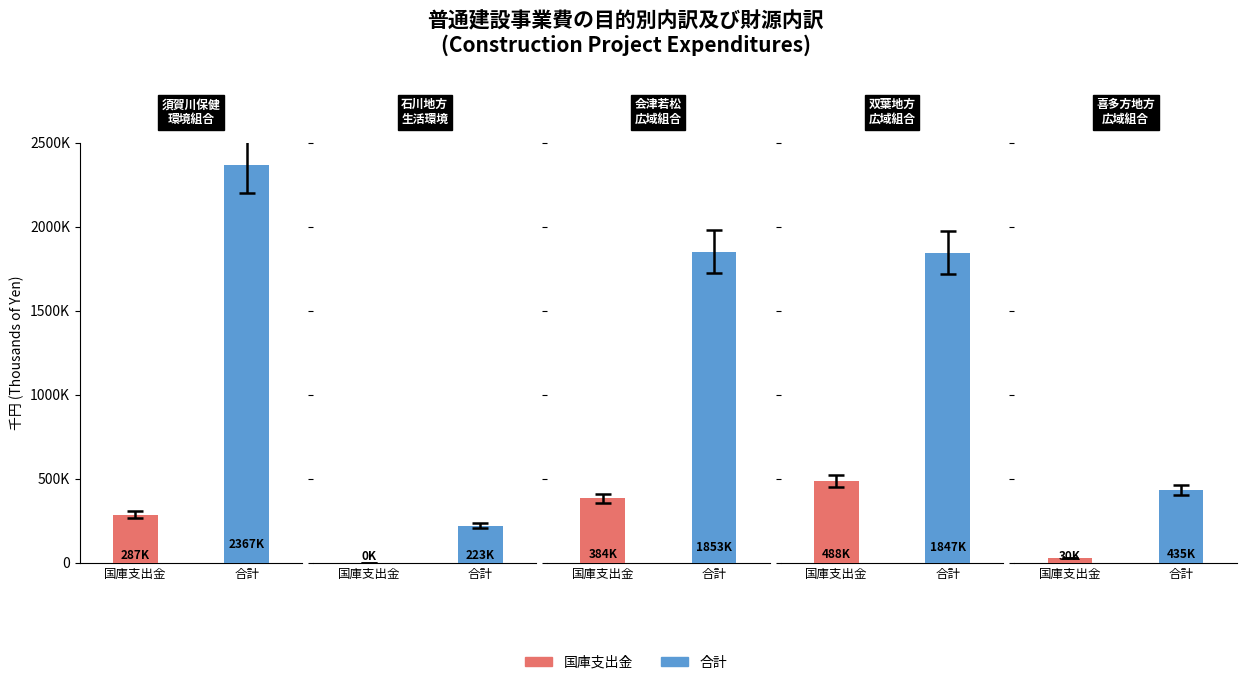

Reading right to left, extract all data points from this chart.

国庫支出金: 30108	488000	384304	301	286667
合計: 434860	1846958	1852815	222775	2367251